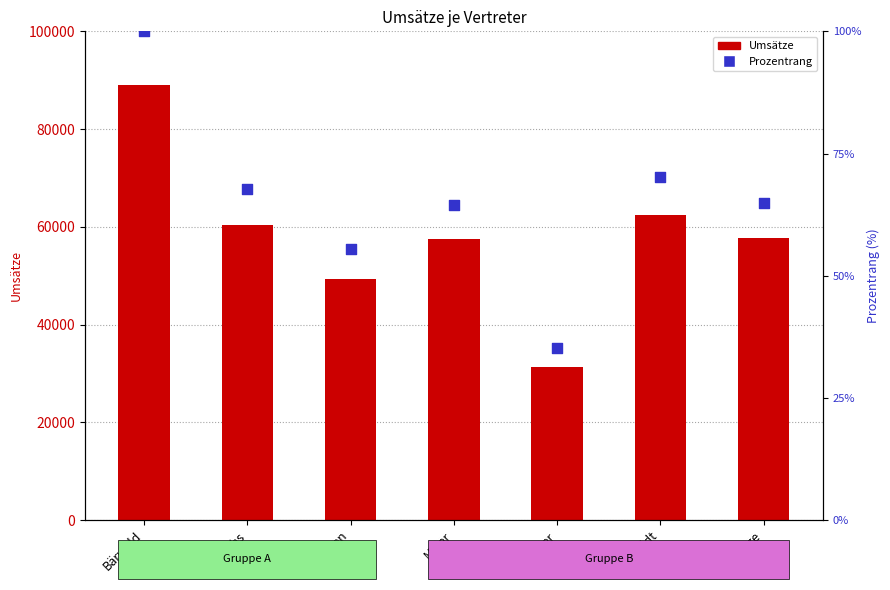

At how many categories does at least one series exceed 19380?

7